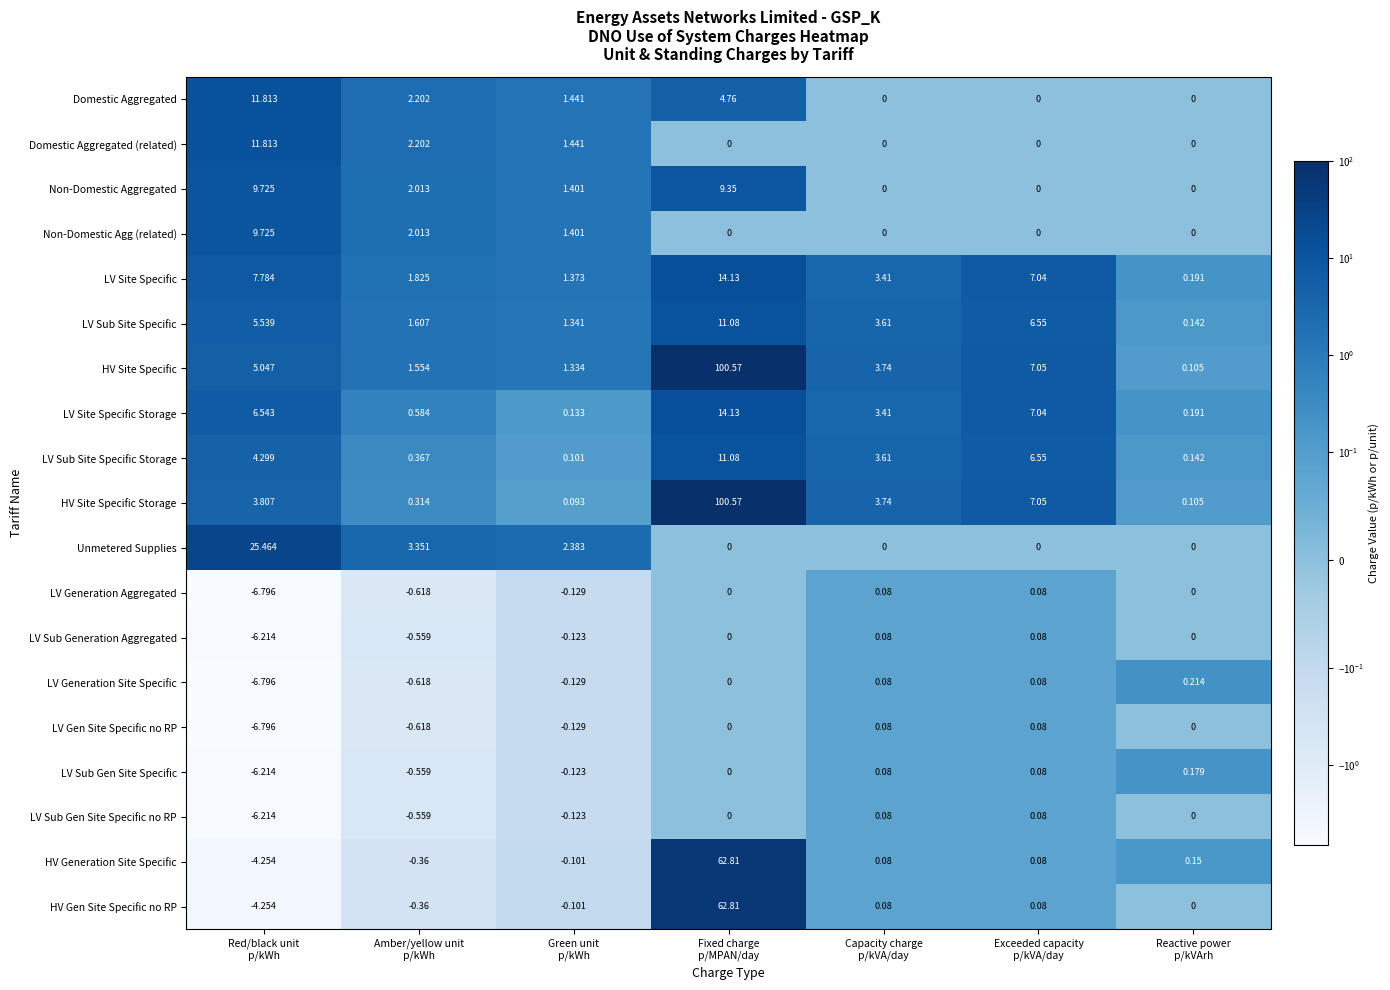

Which series has the largest total across all categories?

HV Site Specific